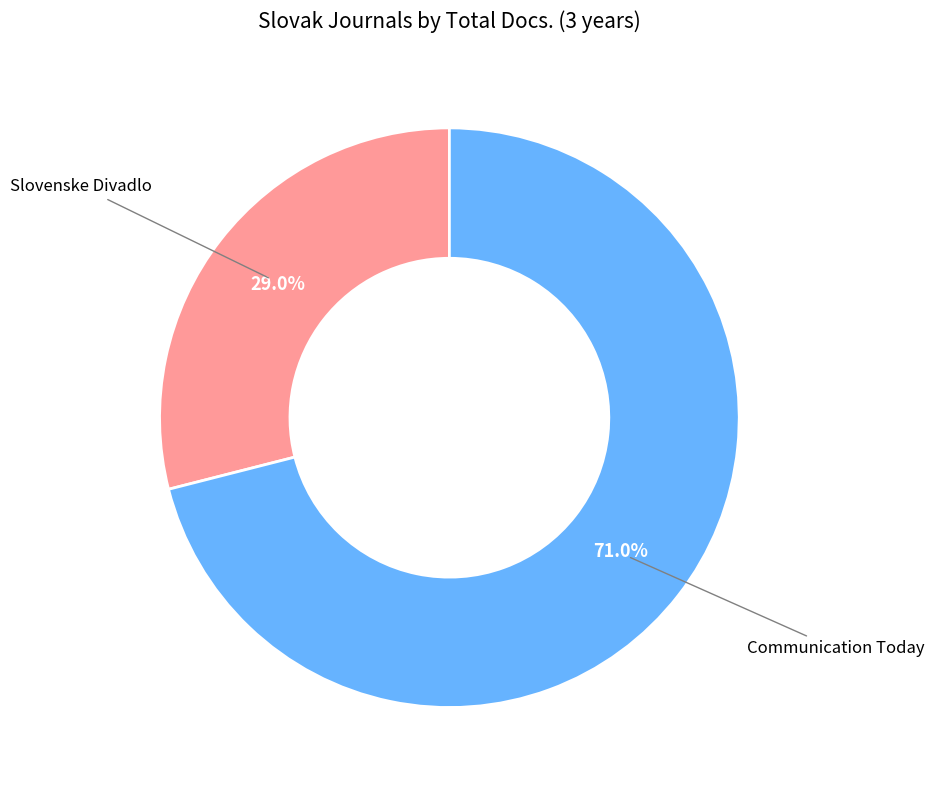

What percentage is NOT represented by Communication Today?

29.0%